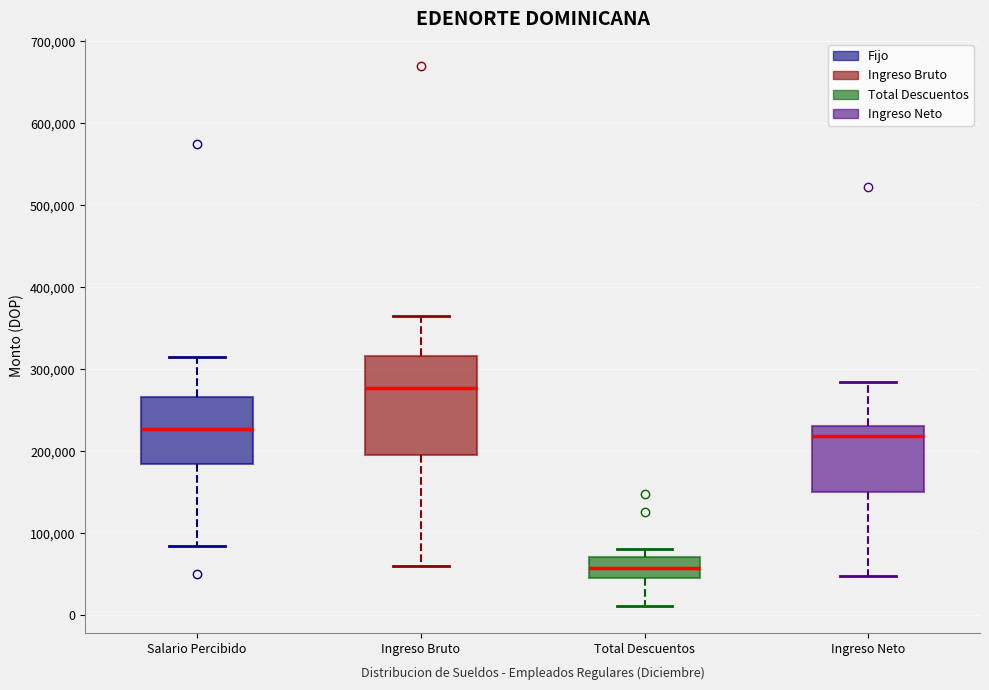

Which box has the lowest median line?

Total Descuentos